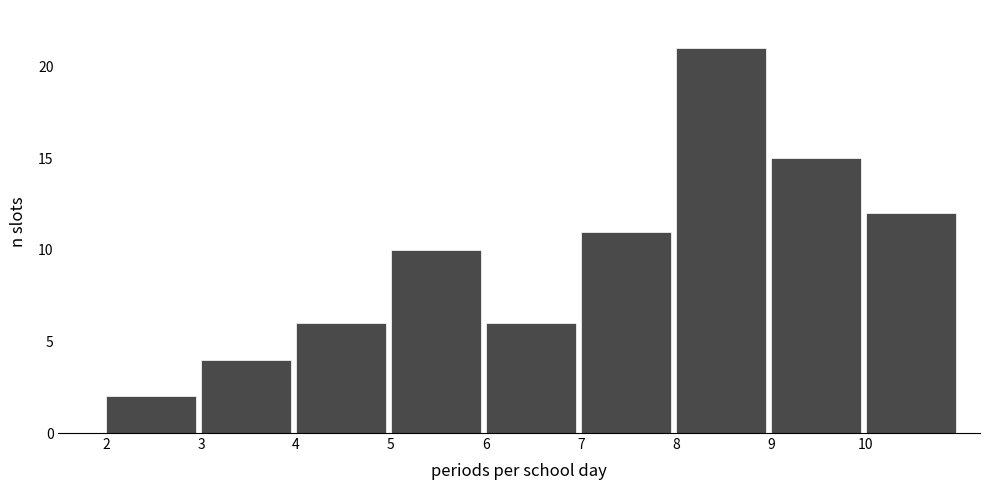

Reading left to right, what are all the values shown in this chart?

2=2	3=4	4=6	5=10	6=6	7=11	8=21	9=15	10=12